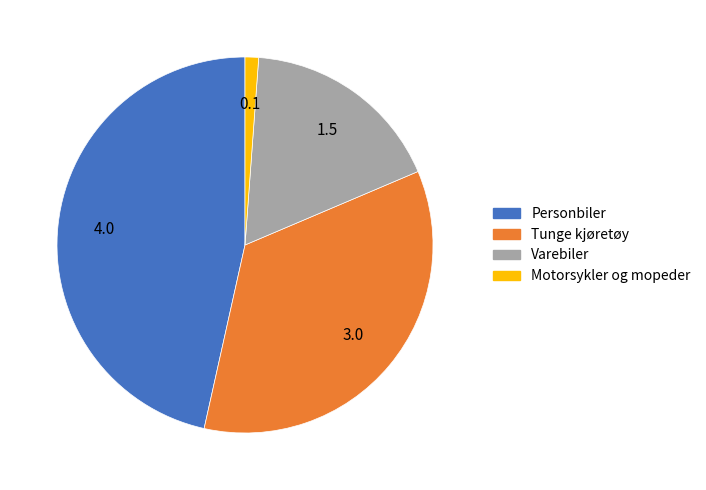

Rank the categories by value from lowest to highest.

Motorsykler og mopeder, Varebiler, Tunge kjøretøy, Personbiler